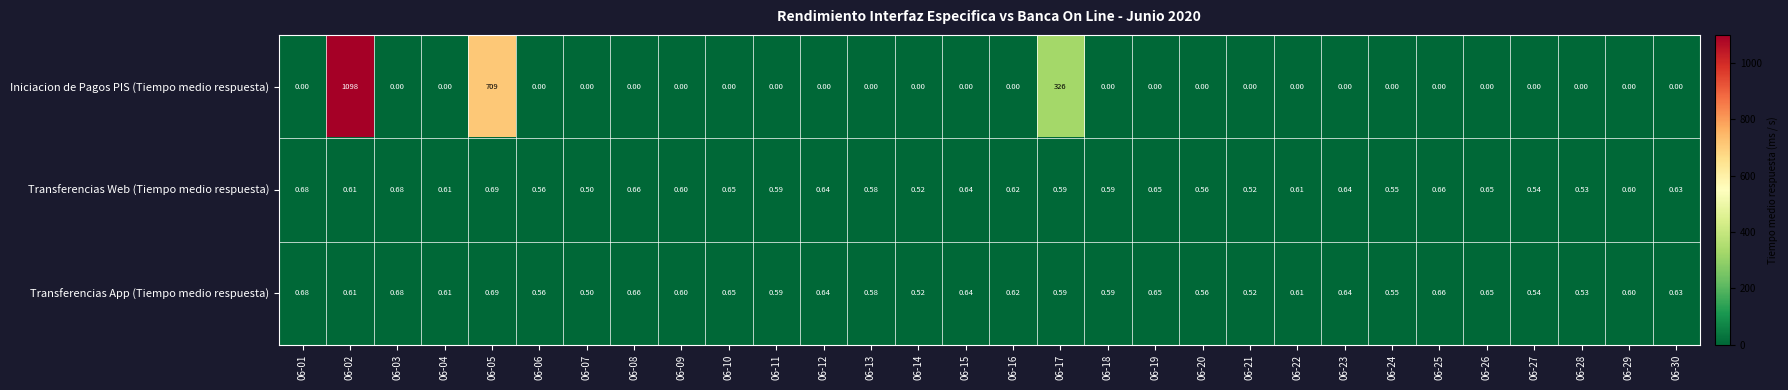

Which series has the largest total across all categories?

Iniciacion de Pagos PIS (Tiempo medio respuesta)